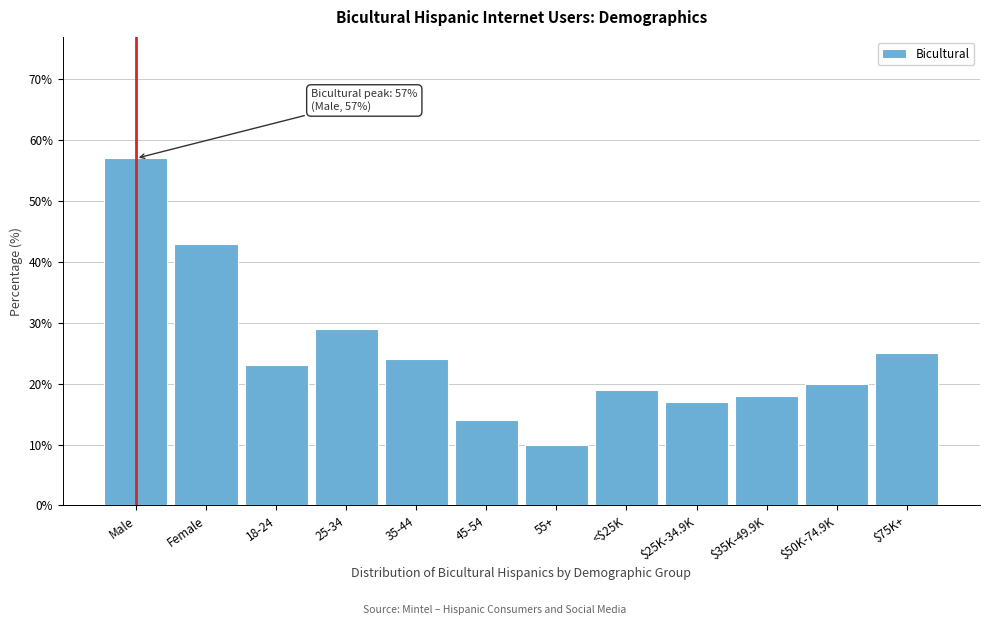

Reading left to right, extract all data points from this chart.

57	43	23	29	24	14	10	19	17	18	20	25